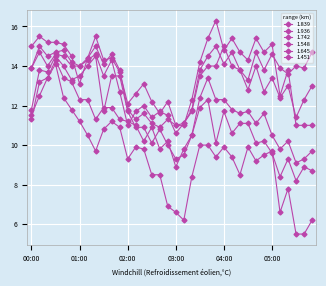

What is the difference between the maximum and minimum values in the 1.742 series?

4.4